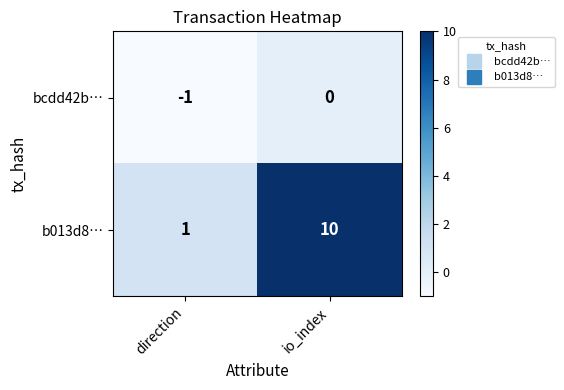

Rank the series by their average value, from highest to lowest.

b013d8…, bcdd42b…